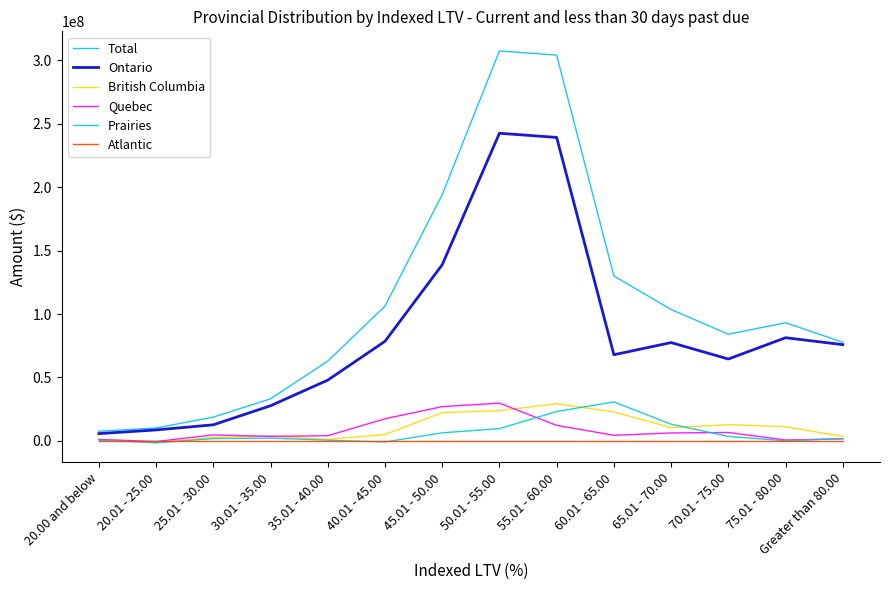

Which series changed the most between 50.01 - 55.00 and Greater than 80.00?

Total